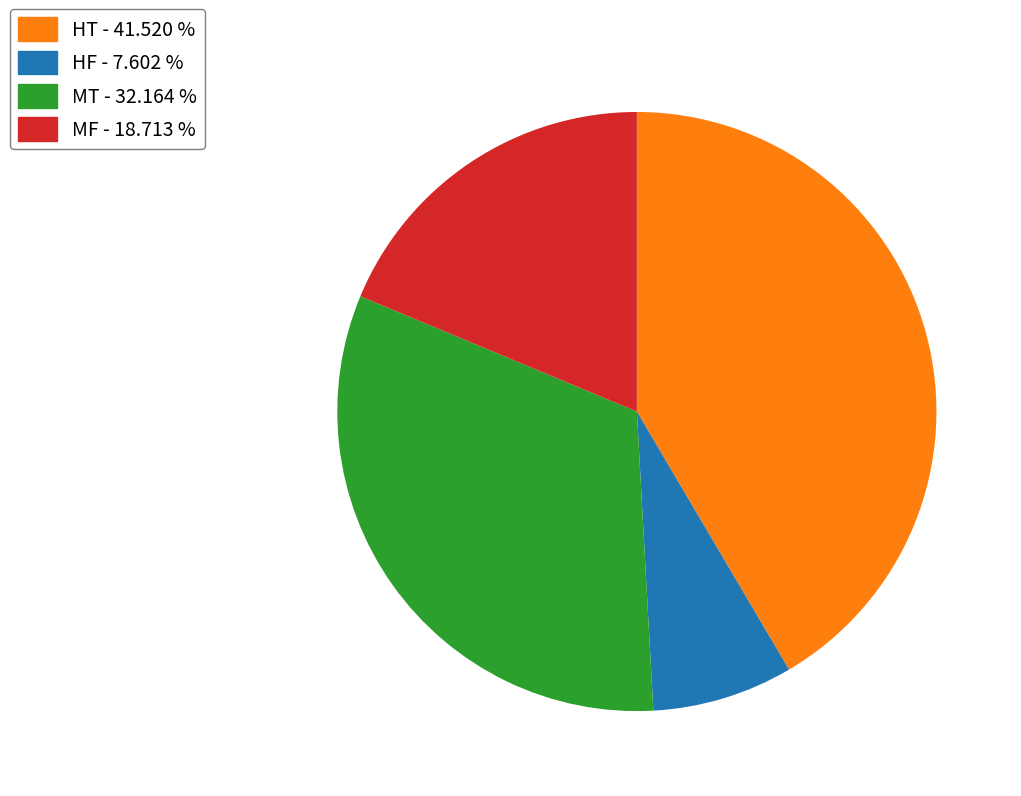

How many segments does this pie chart have?

4